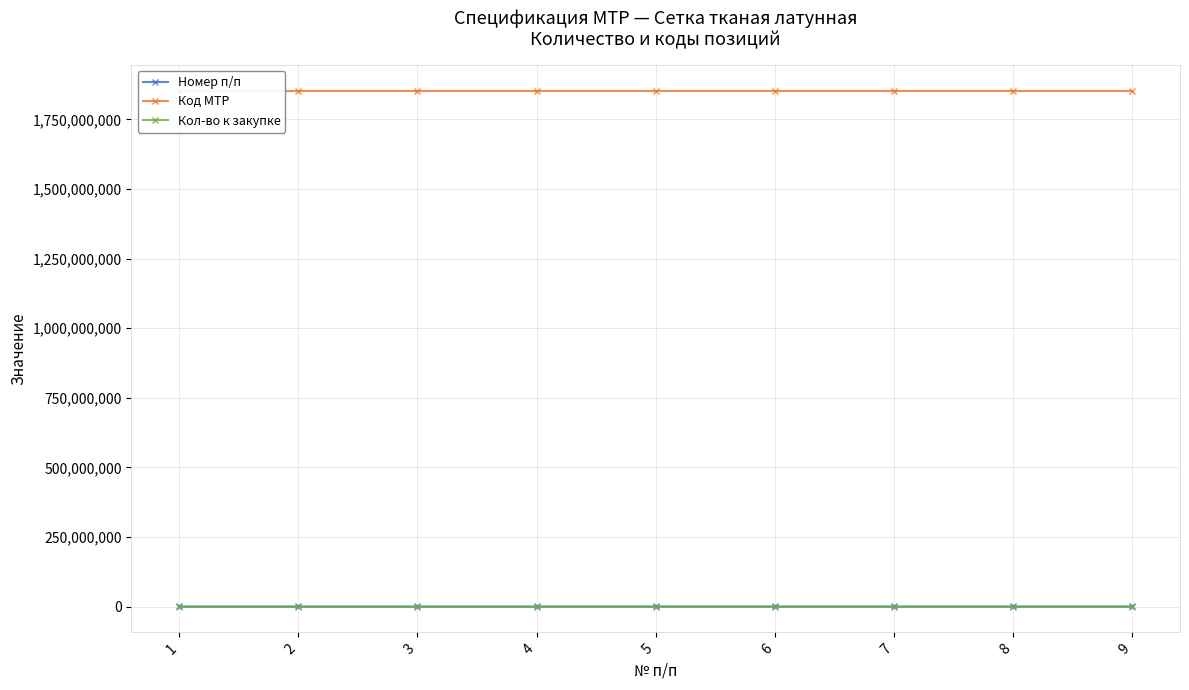

True or false: Код МТР has a value of 1853200023 at 1.

True